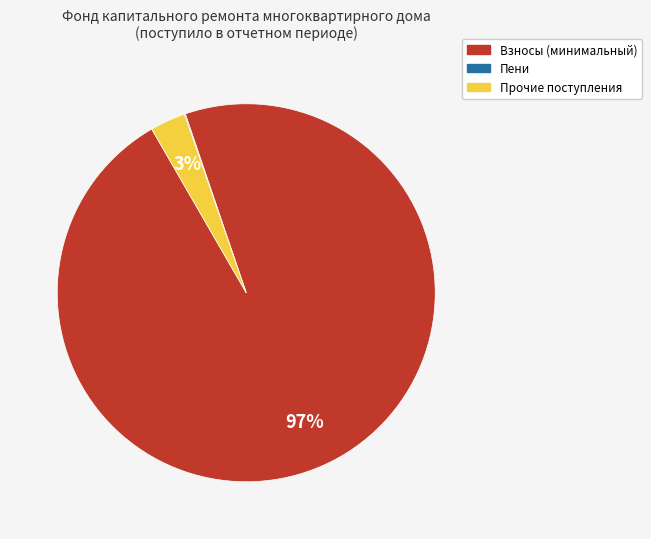

Does any single category account for the majority?

Yes